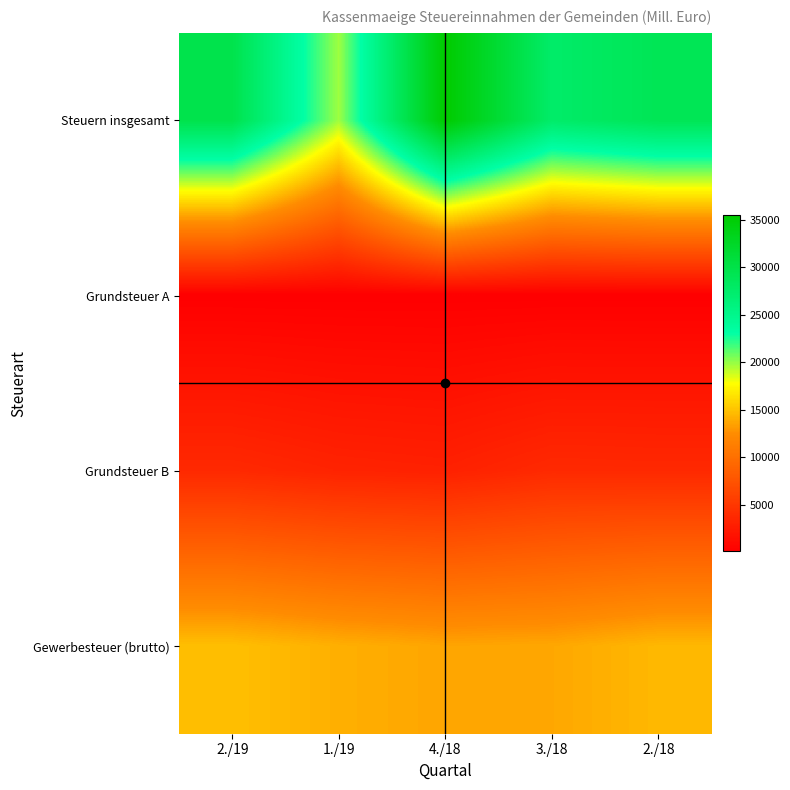

The value of Grundsteuer B at 2./19 is 1640.1. True or false?

False